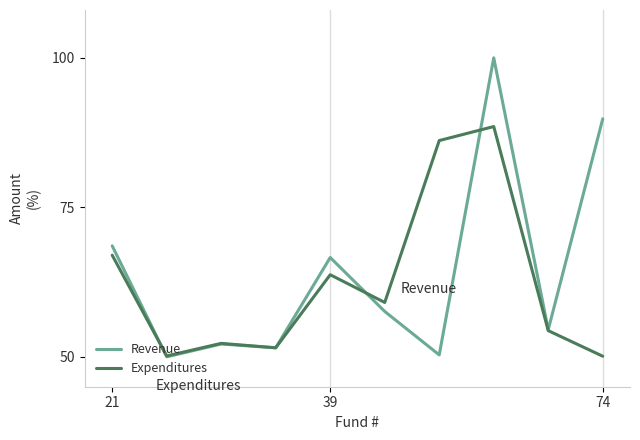

At how many categories does at least one series exceed 60?

5